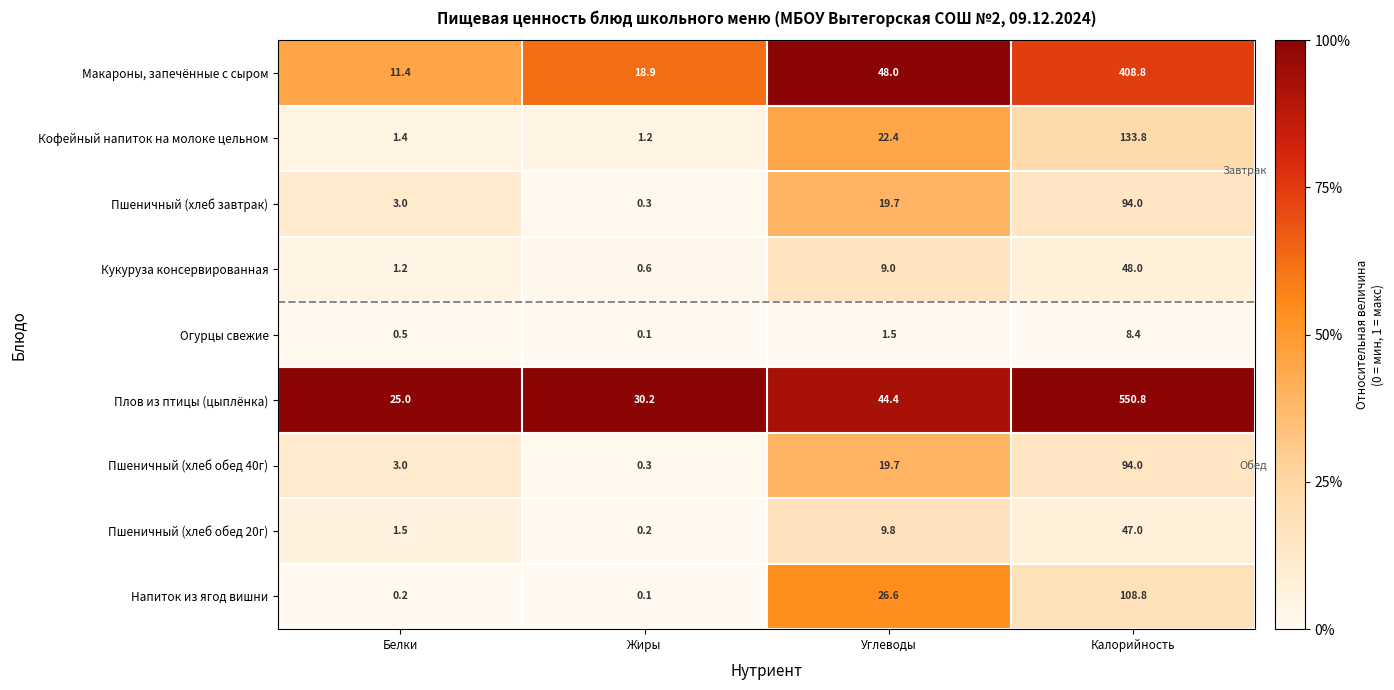

True or false: Кукуруза консервированная has a value of 2.2 at Углеводы.

False